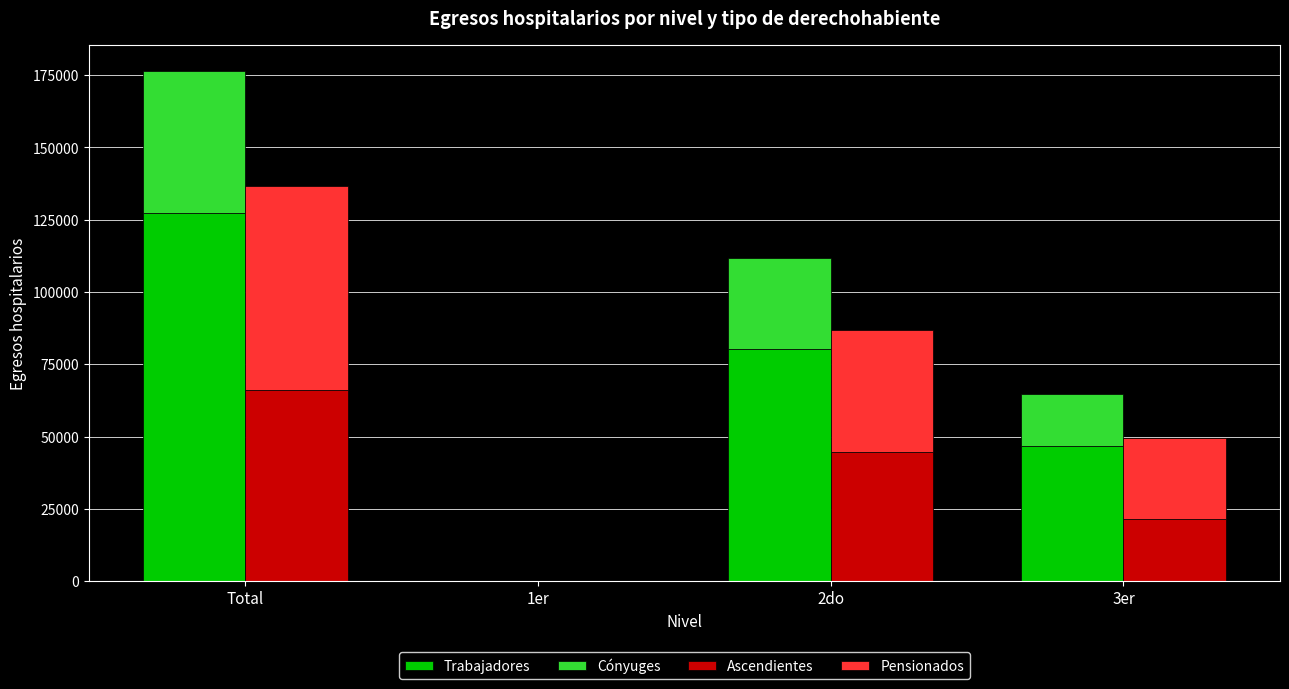

What is the sum of the Cónyuges values at Total and 3er?

67323